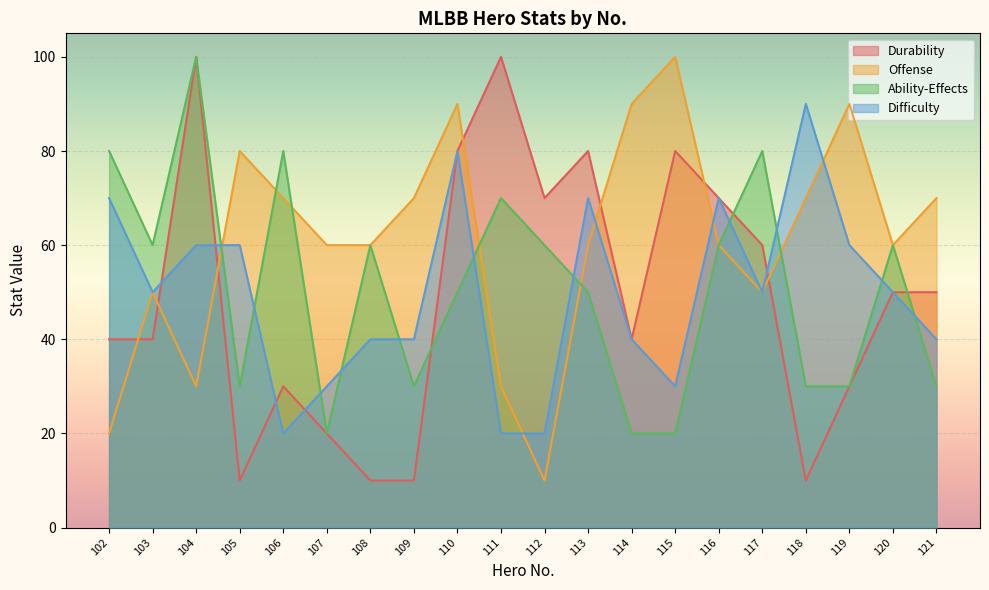

Is the value of Offense at 107 greater than the value of Ability-Effects at 117?

No